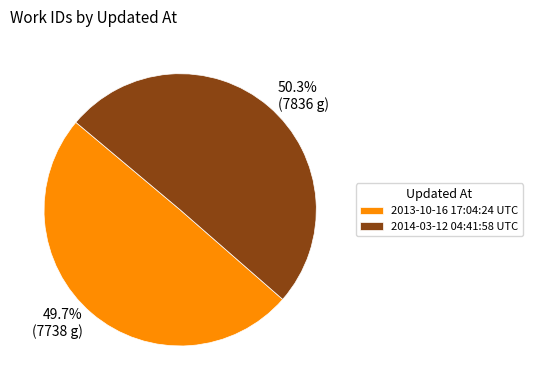

What percentage is NOT represented by 2014-03-12 04:41:58 UTC?

49.7%